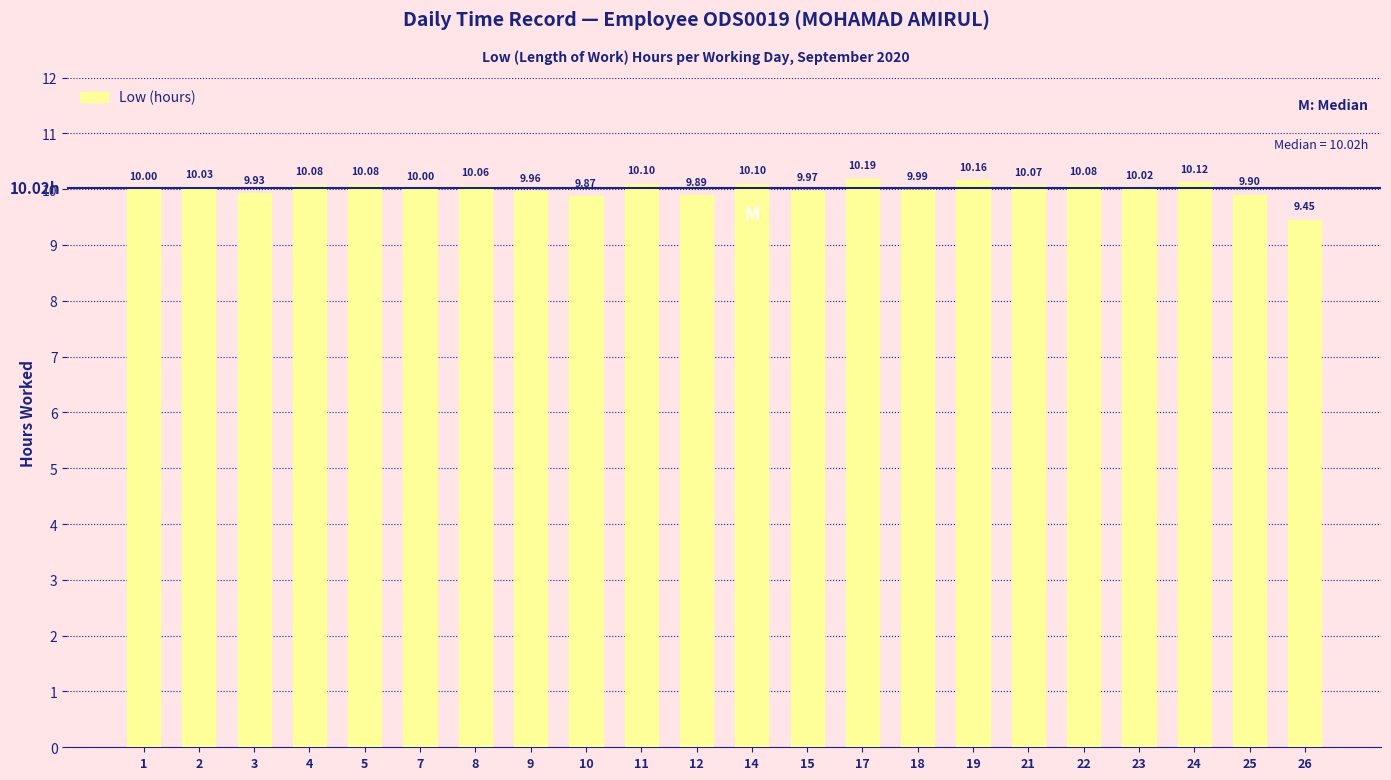

What is the change in value from 2 to 19?

+0.1